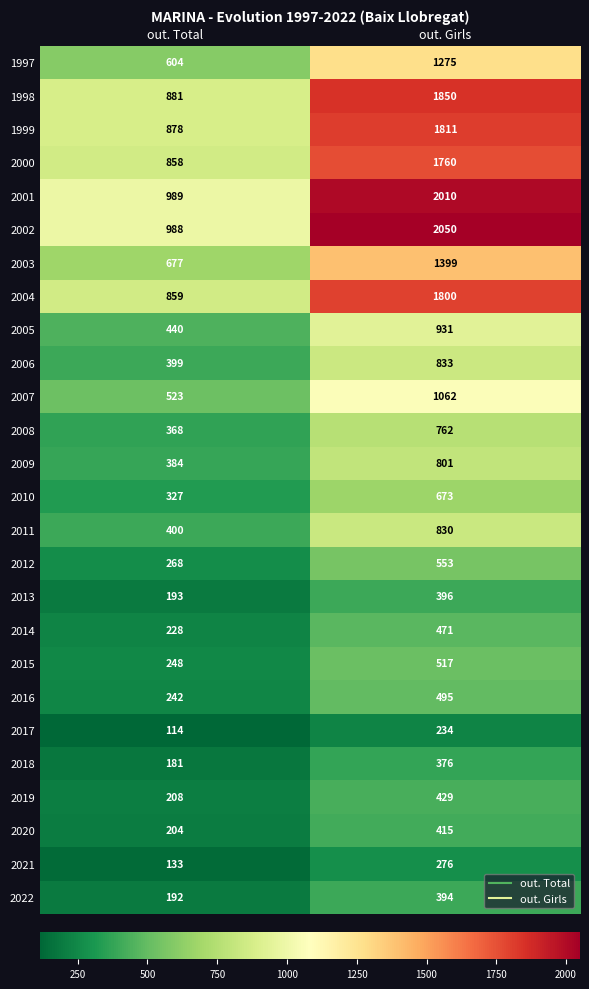

What is the average value of the 2004 series?

1330